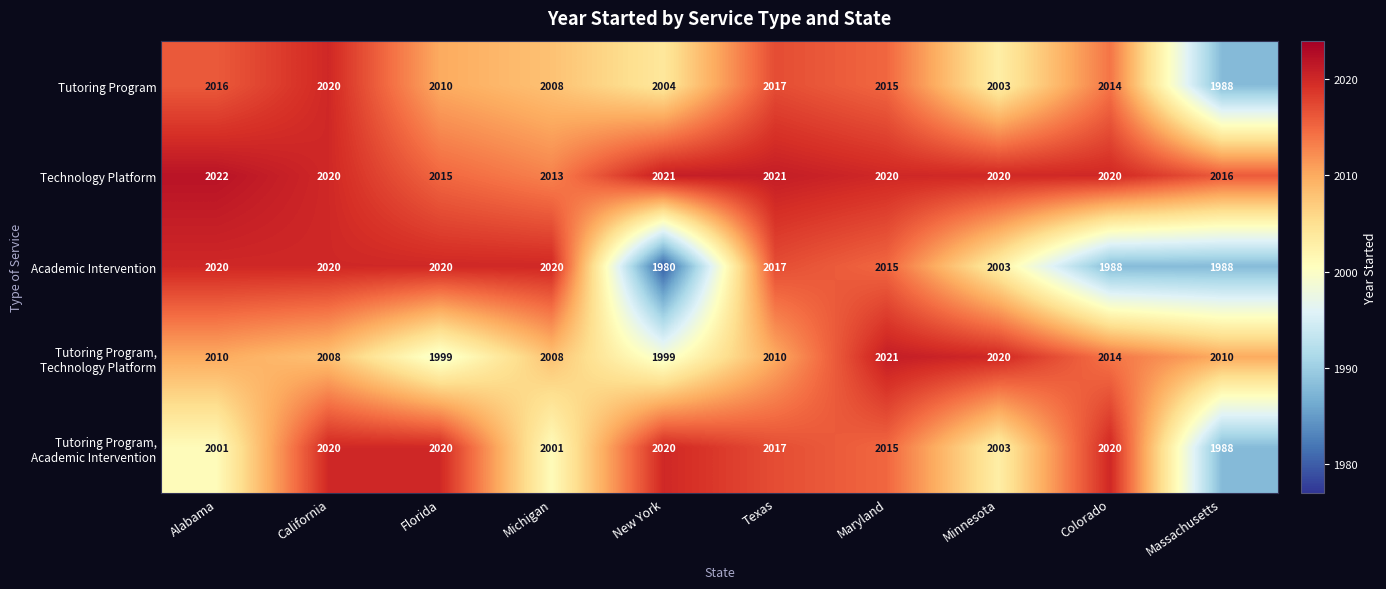

Where is Technology Platform nearest to the value 2017?

Massachusetts